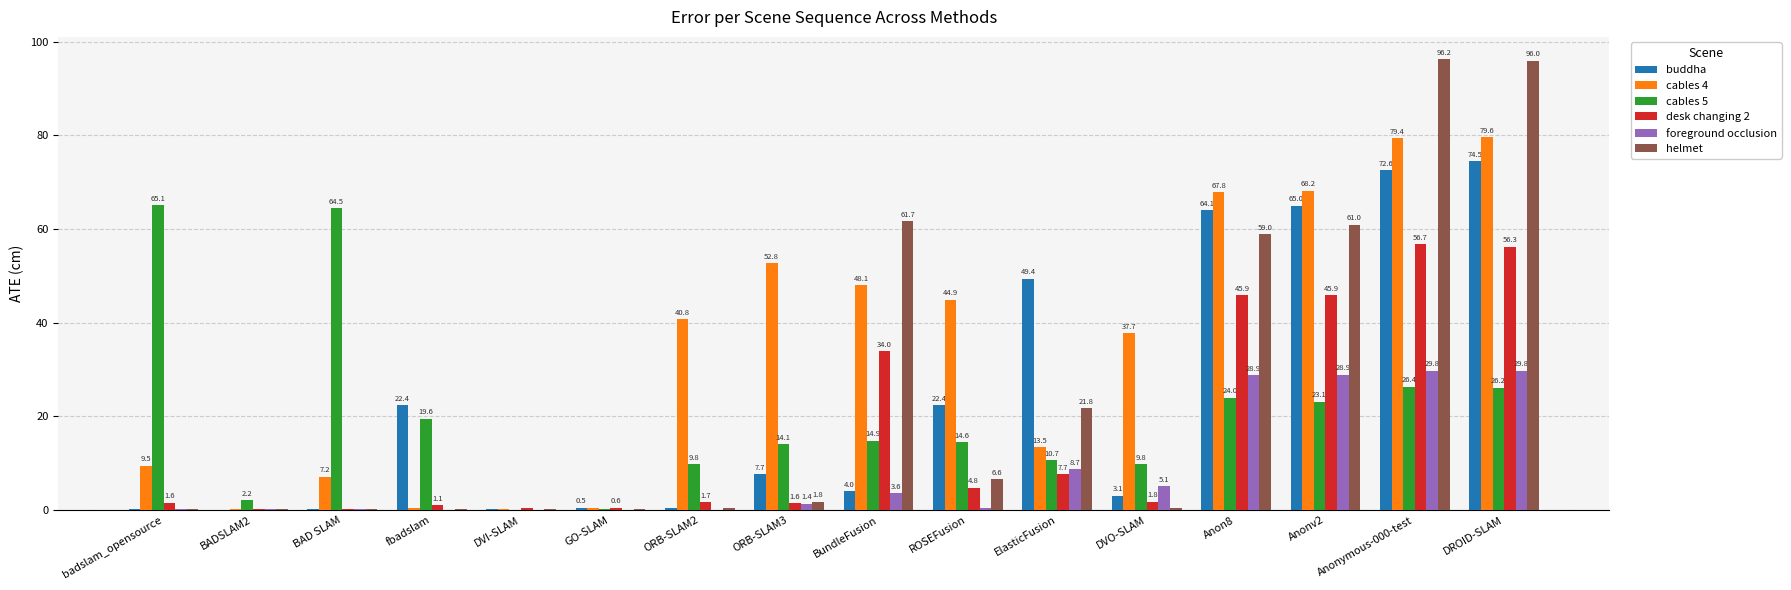

What is the total value across all series at BundleFusion?

166.2